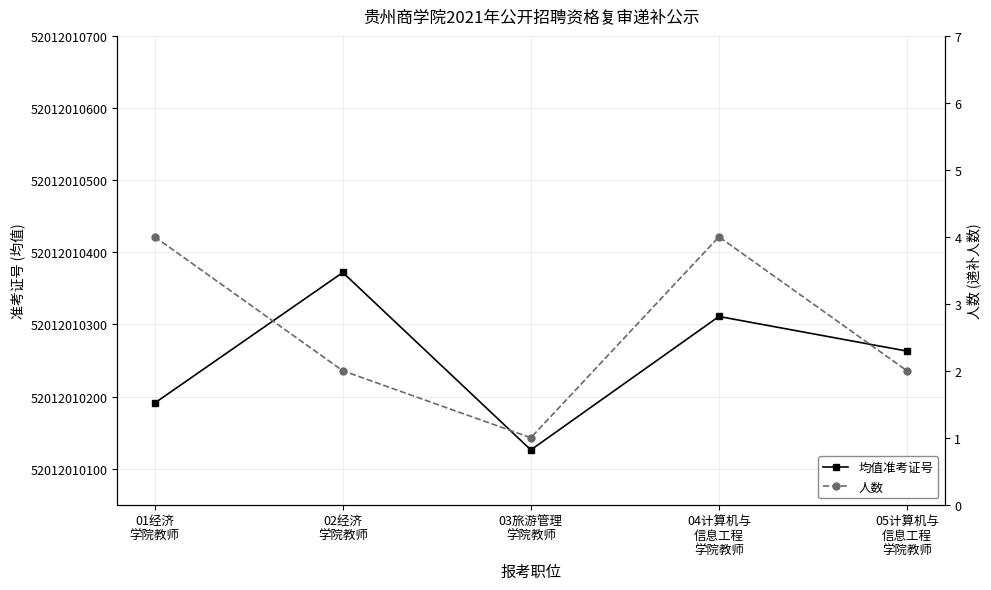

List the series in order of their peak value, lowest first.

人数, 均值准考证号